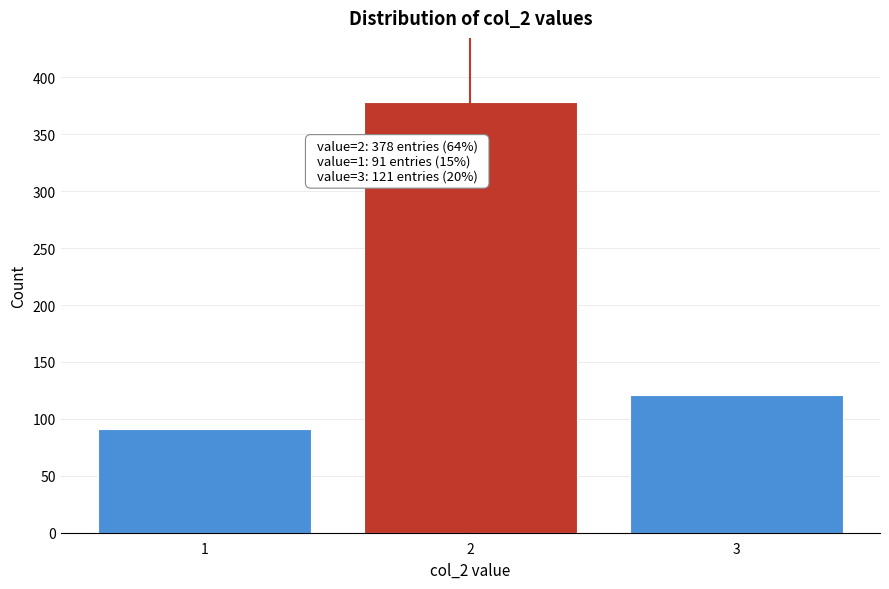

Reading right to left, transcribe all the data shown in this chart.

121	378	91